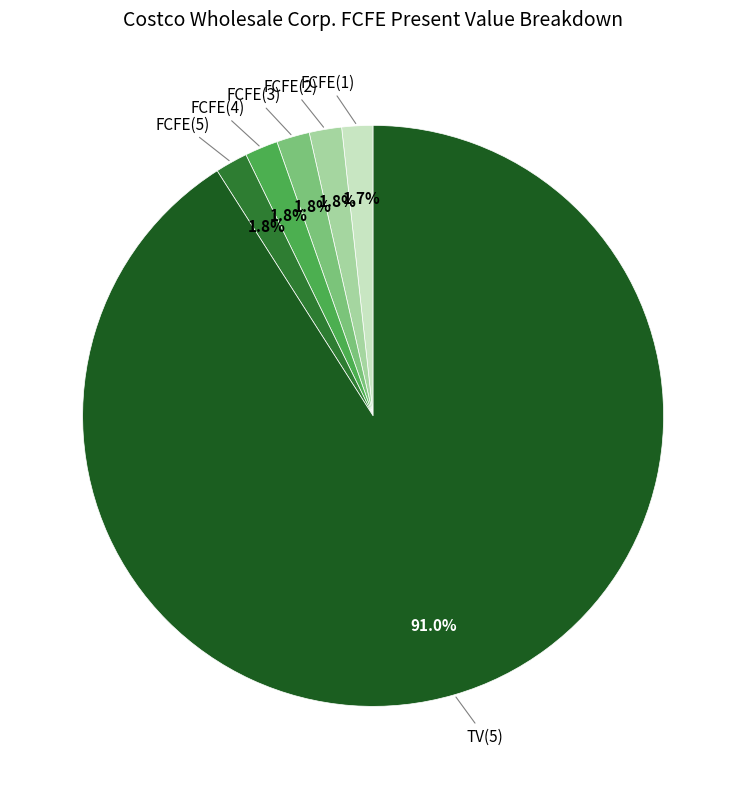

Is there a majority slice in this chart?

Yes